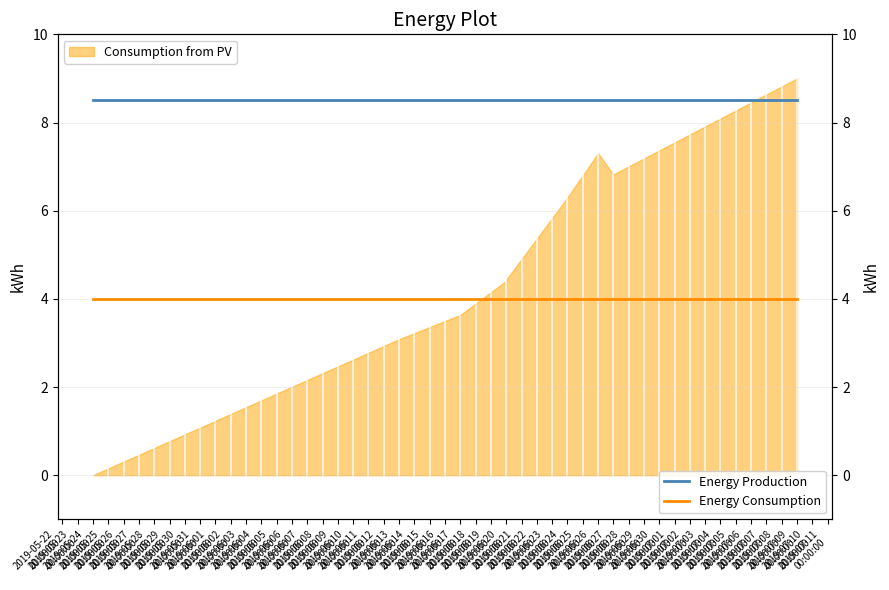

True or false: Energy Consumption and Energy Production cross at least once.

False